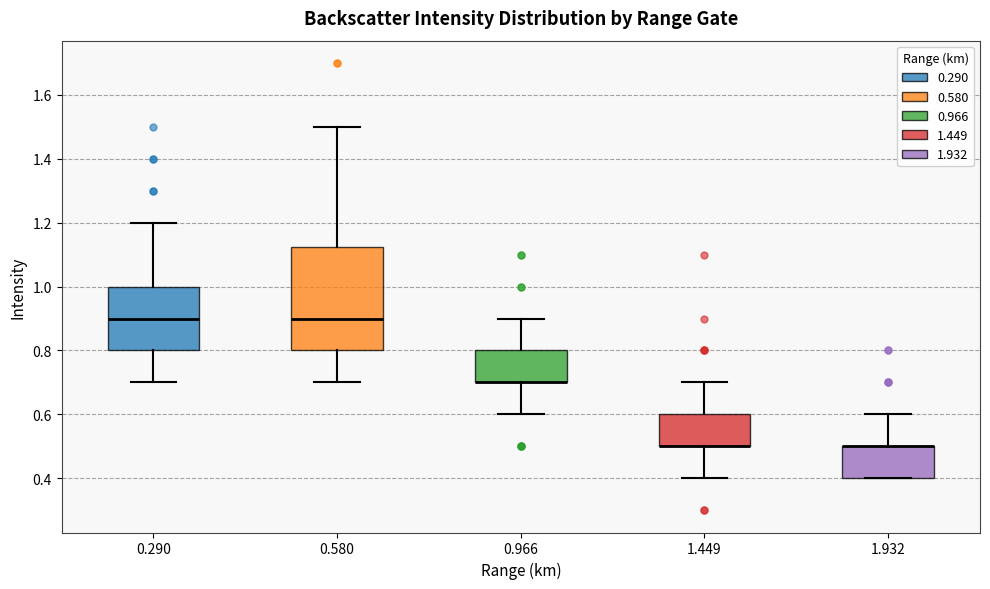

Where does the lower whisker of the box at x = 0.580 end on the y-axis? The values are not printed on the chart, so give them approximately, as read against the axis.

0.70